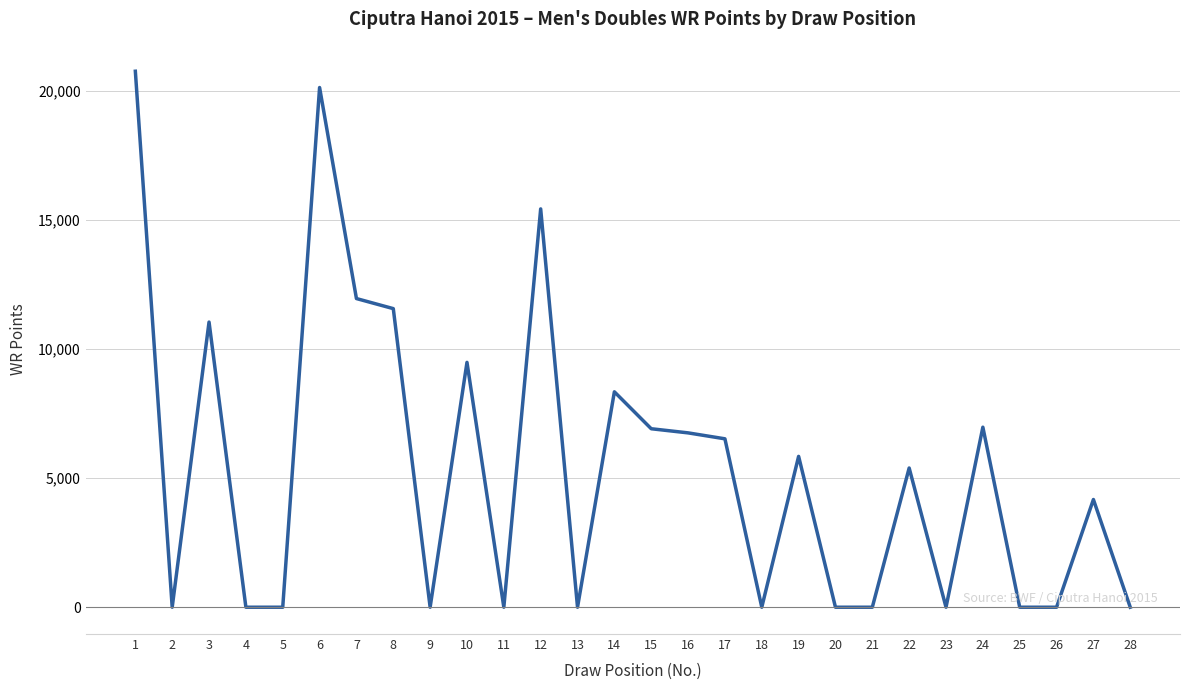

At which label does the data first exceed 5390?

1